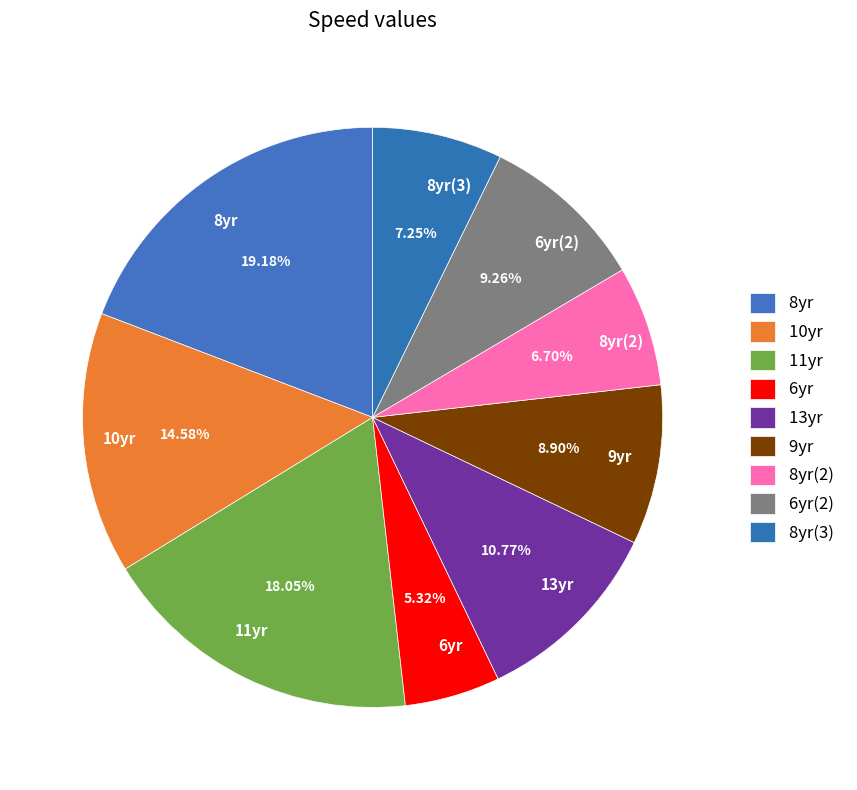

Do 8yr(3) and 10yr together represent more than half of the pie?

No